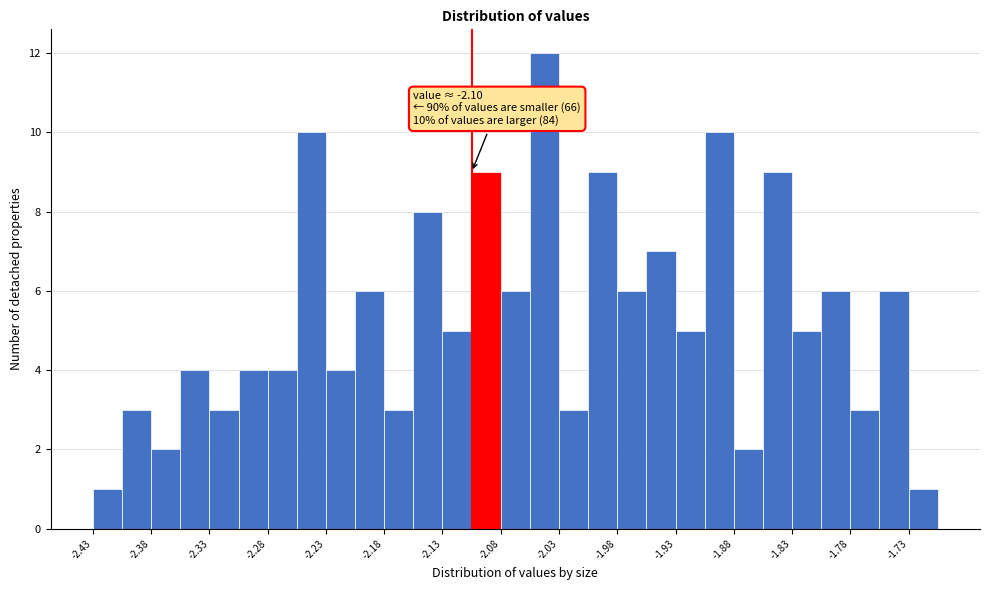

Which range on the x-axis has the tallest bar?

-2.050 to -2.025